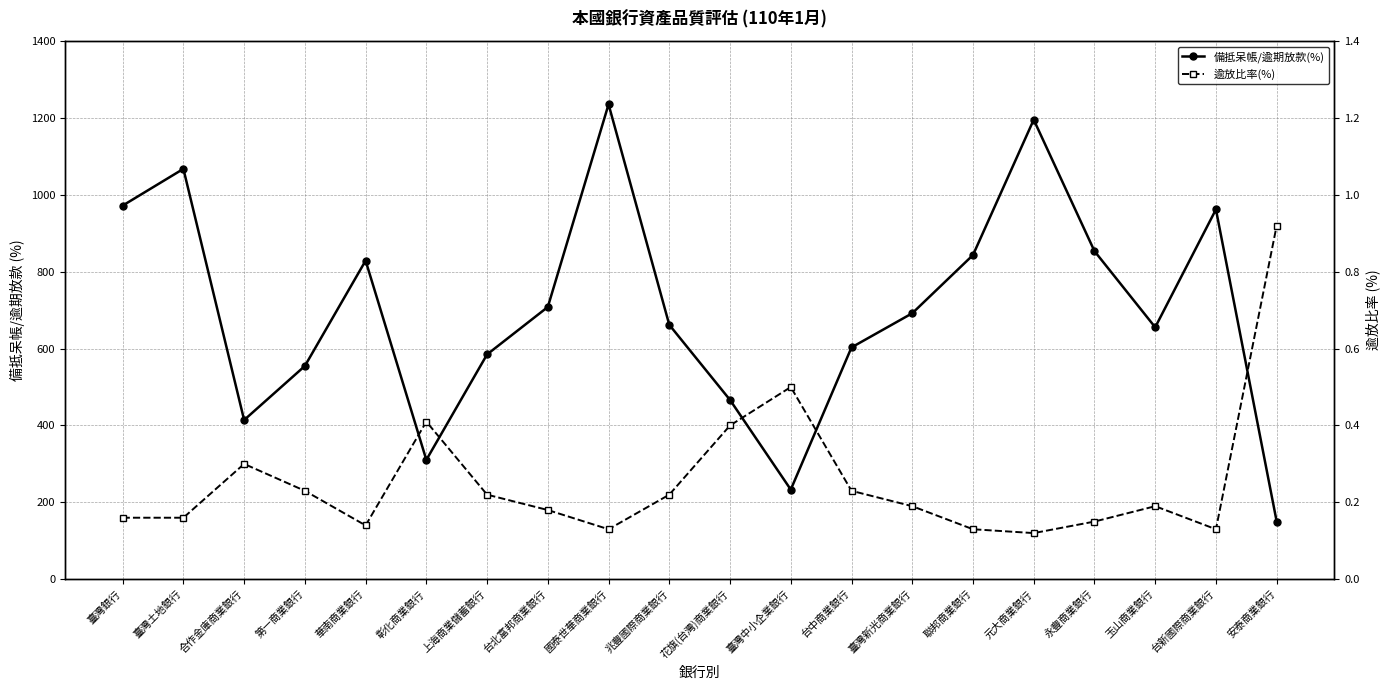

How many categories are shown in the chart?

20